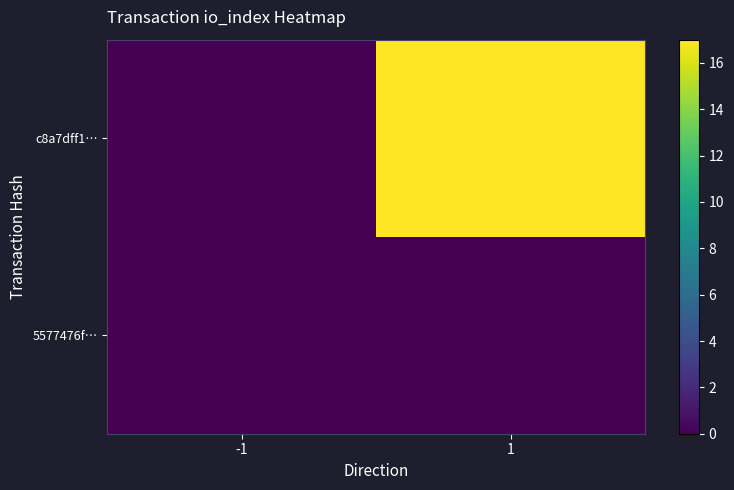

Reading right to left, extract all data points from this chart.

5577476f…: 1=0	-1=0
c8a7dff1…: 1=17	-1=0